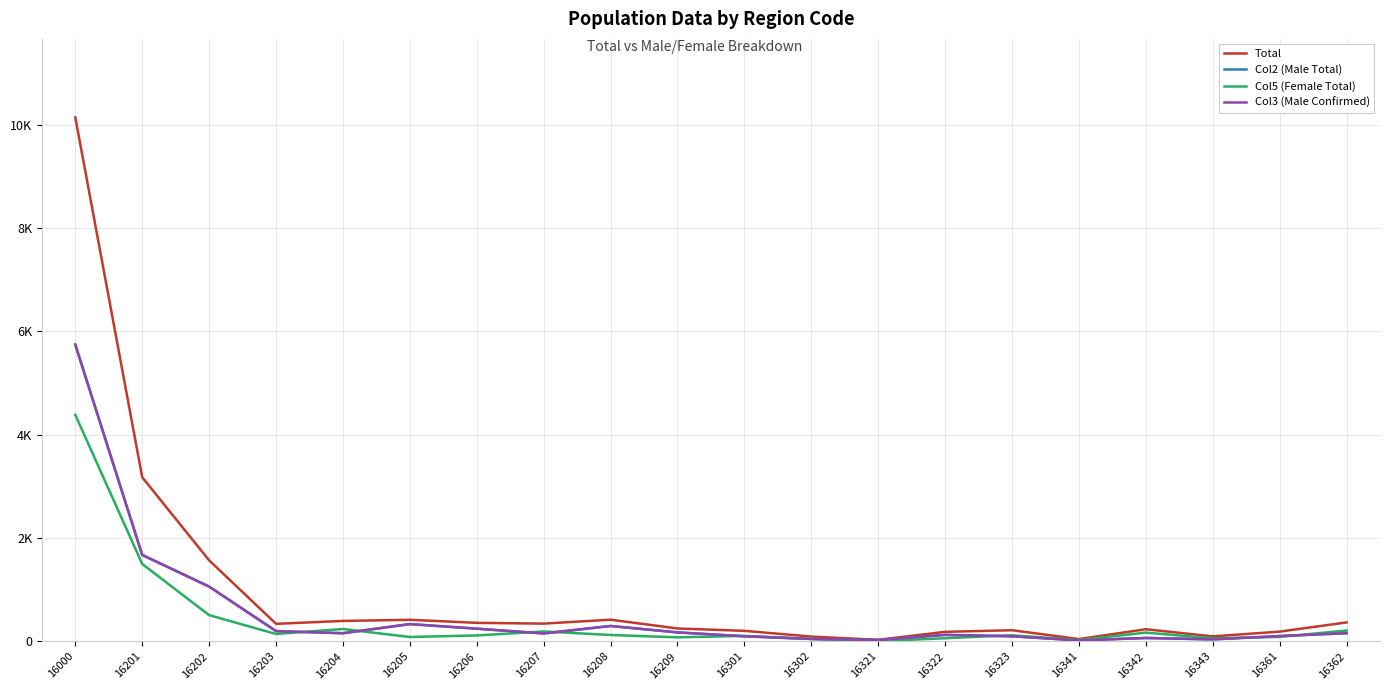

At which label does Col2 (Male Total) reach its minimum?

16341